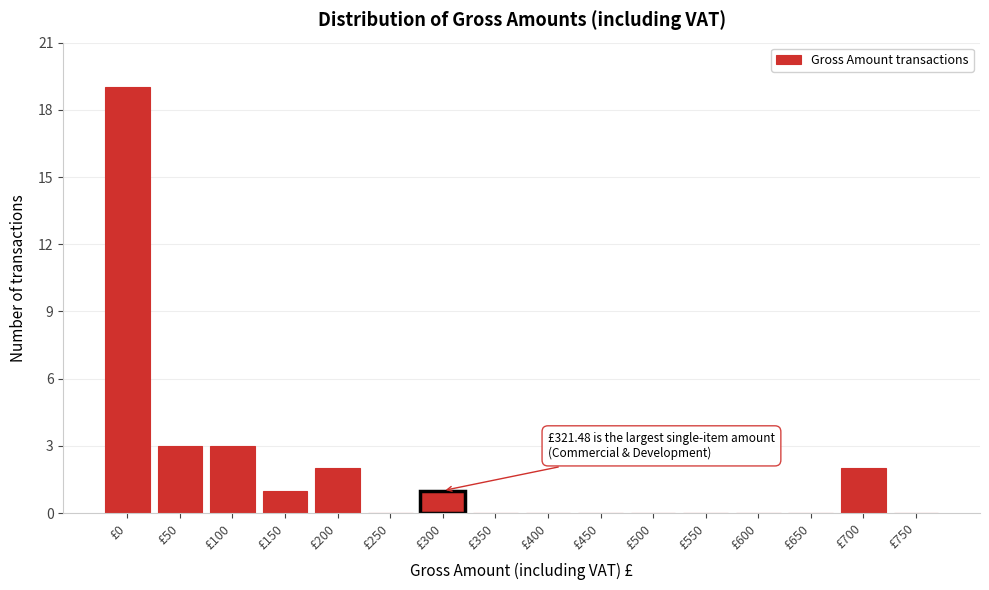

Reading left to right, list all the values displayed in this chart.

£0=19	£50=3	£100=3	£150=1	£200=2	£250=0	£300=1	£350=0	£400=0	£450=0	£500=0	£550=0	£600=0	£650=0	£700=2	£750=0